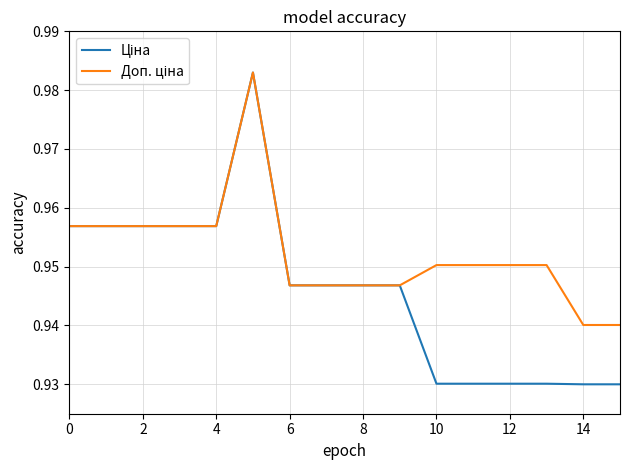

True or false: Ціна has more than 2 interior local peaks.

False